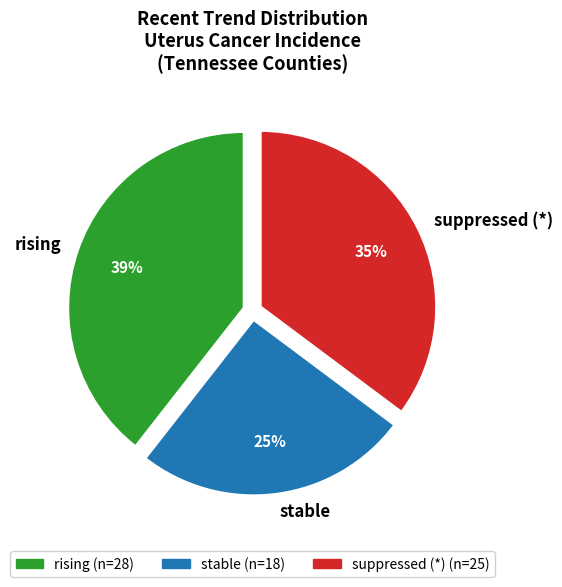

To the nearest percent, what percentage of the pie is stable?

25%